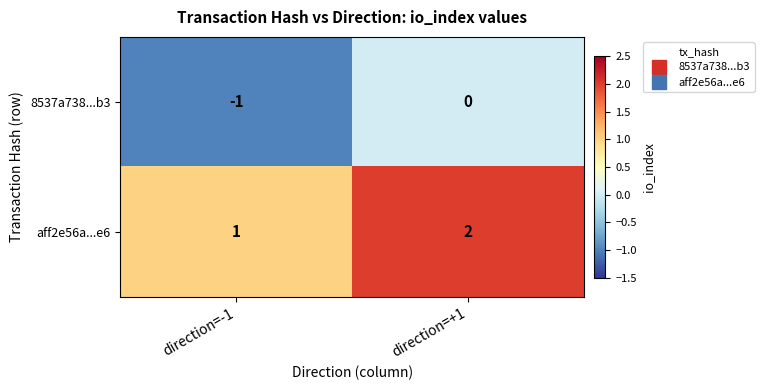

What is the greatest value displayed?

2